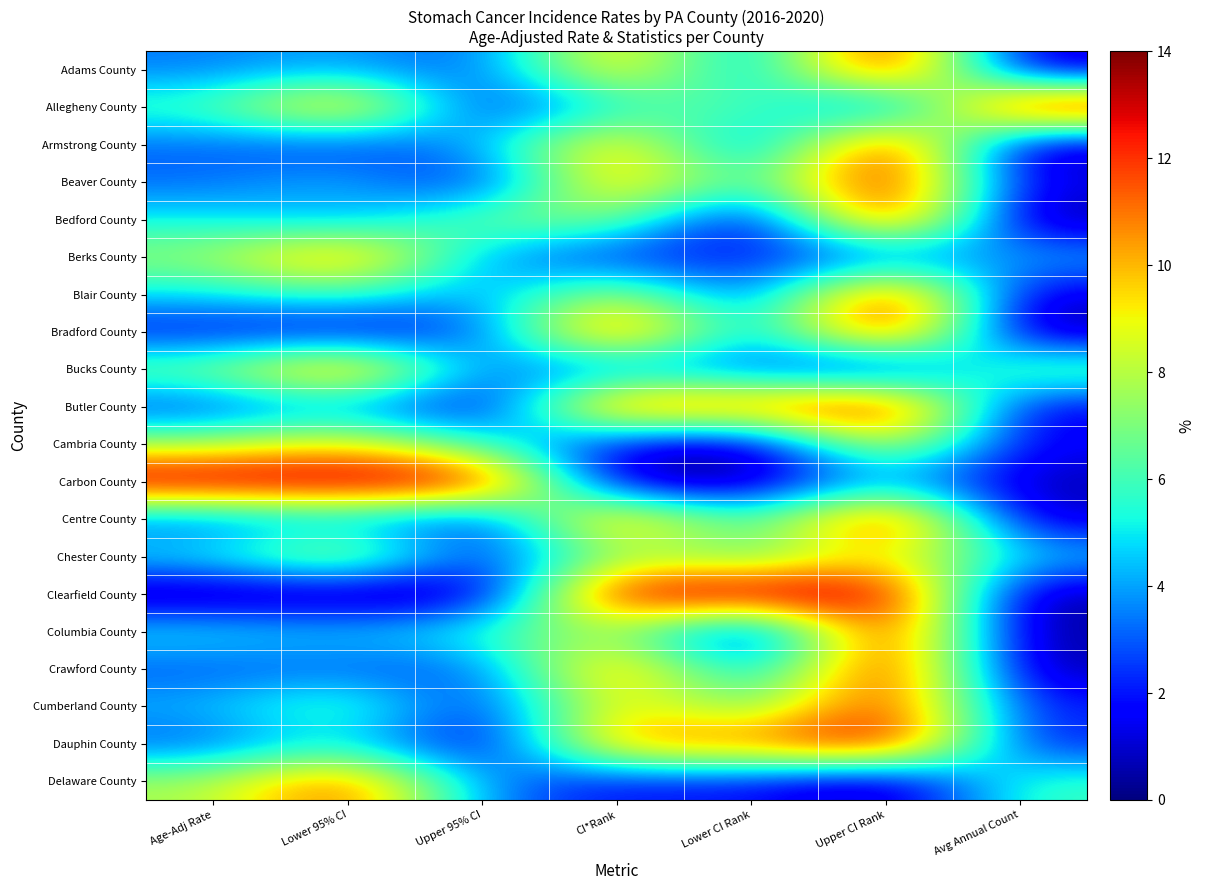

Rank the series at CI*Rank from highest to lowest value.

Clearfield County, Bradford County, Butler County, Centre County, Crawford County, Dauphin County, Beaver County, Armstrong County, Adams County, Cumberland County, Blair County, Columbia County, Chester County, Bedford County, Allegheny County, Bucks County, Berks County, Delaware County, Cambria County, Carbon County